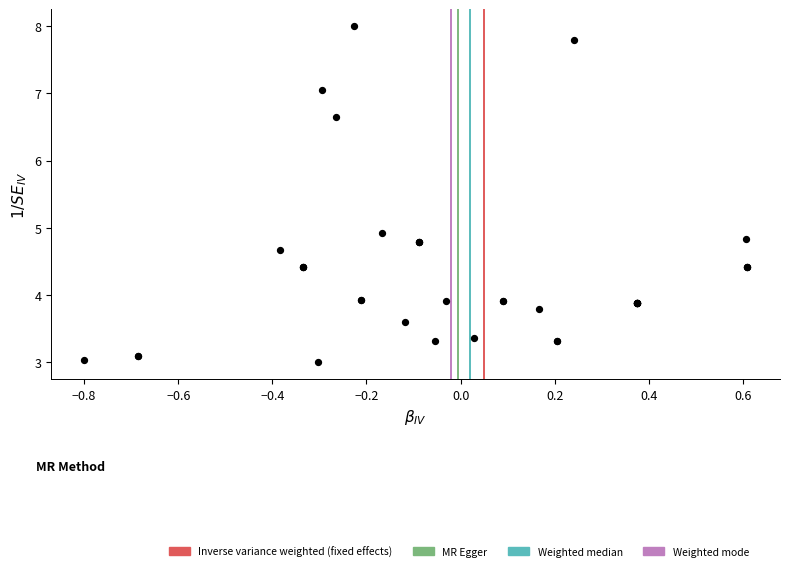

What Y value in the scatter plot is closest to 5?

4.9